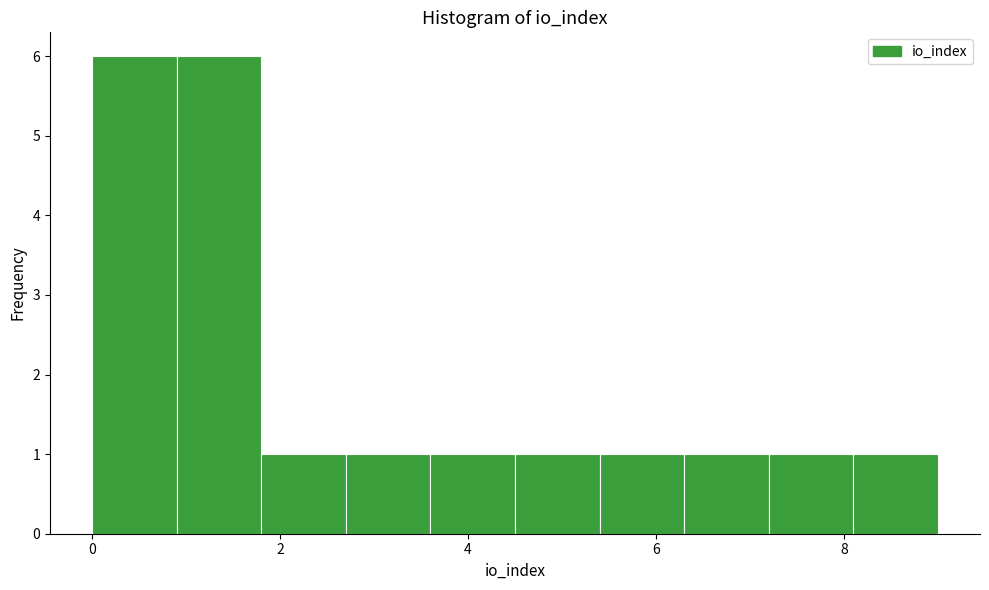

Reading left to right, transcribe this chart: for each bar, give the range it covers on the x-axis and its height. Neither the bar edges nor the heights are printed on the chart, so give them approximately, as read against the axes.

0.0 to 0.9: 6
0.9 to 1.8: 6
1.8 to 2.7: 1
2.7 to 3.6: 1
3.6 to 4.5: 1
4.5 to 5.4: 1
5.4 to 6.3: 1
6.3 to 7.2: 1
7.2 to 8.1: 1
8.1 to 9.0: 1